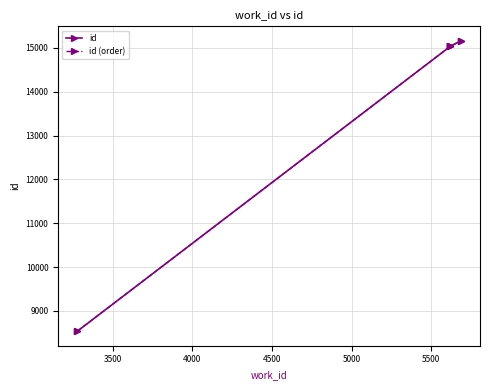

The value of id at 3500 is 24034. True or false?

False